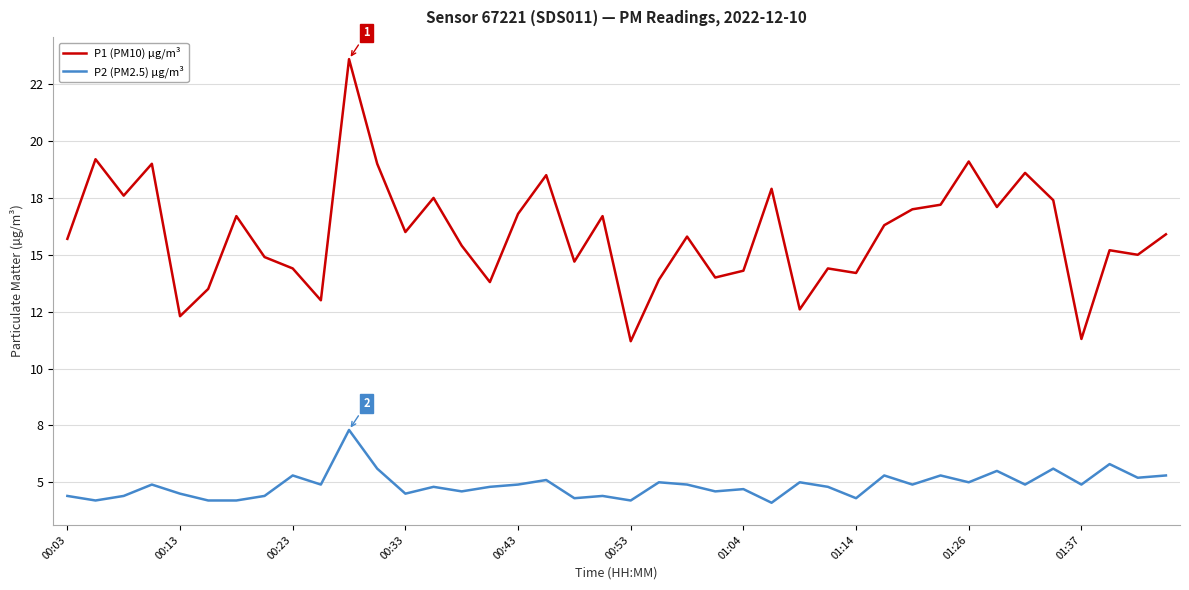

Does the chart have visible grid lines?

Yes